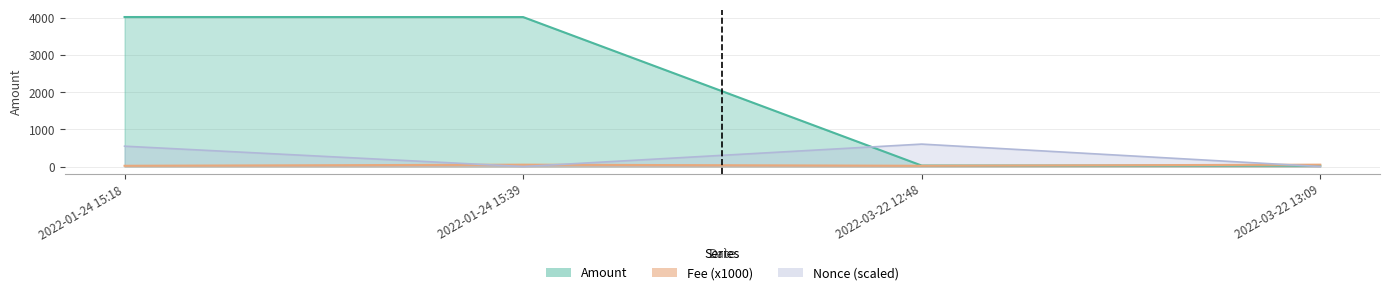

Reading right to left, what are all the values shown in this chart?

Amount: 25.9	25.9	4016.7	4017.8
Fee: 50.0	20.0	50.0	20.0
Nonce: 0.0	602.7	0.0	546.5